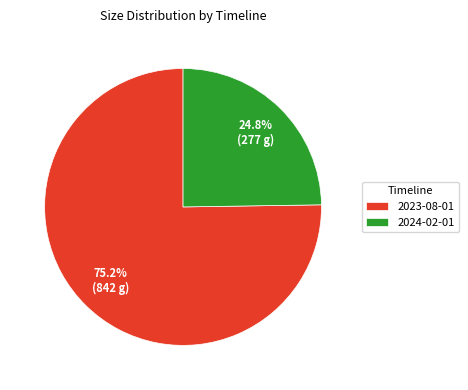

Rank the categories by value from highest to lowest.

2023-08-01, 2024-02-01